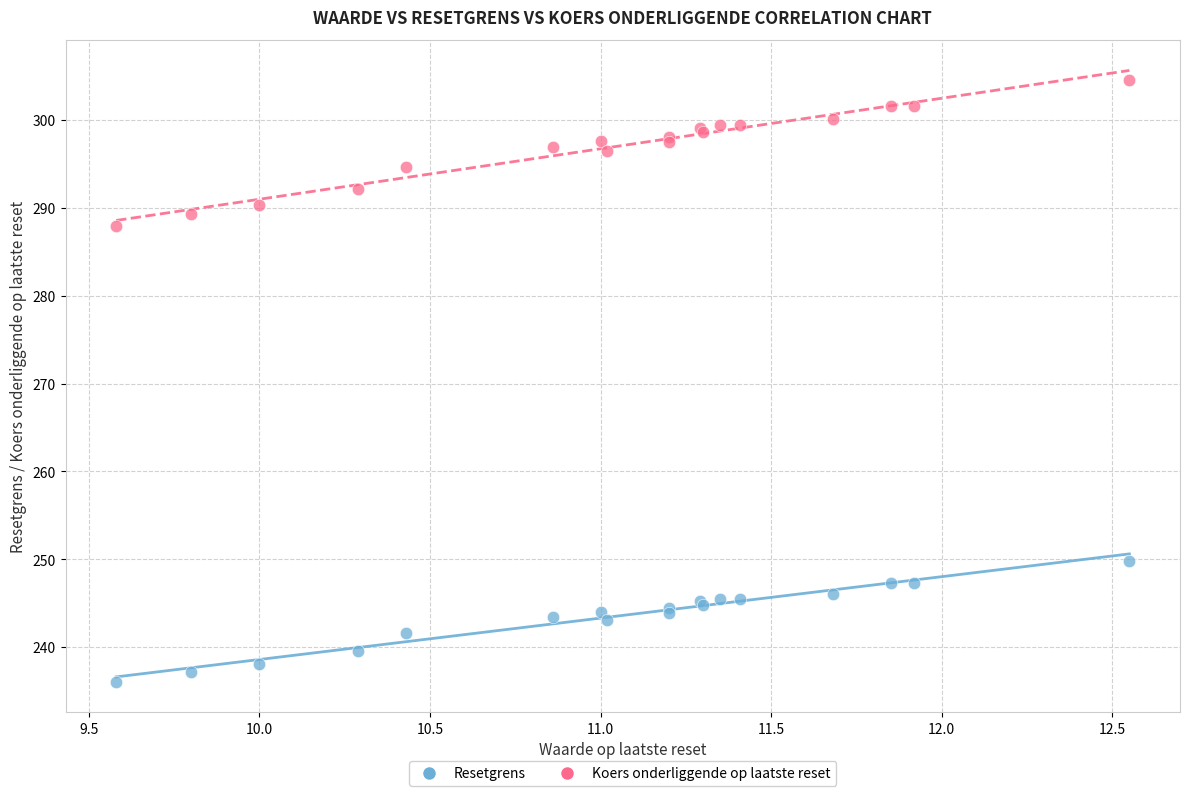

Which series has the largest Y range (max minus min)?

Koers onderliggende op laatste reset